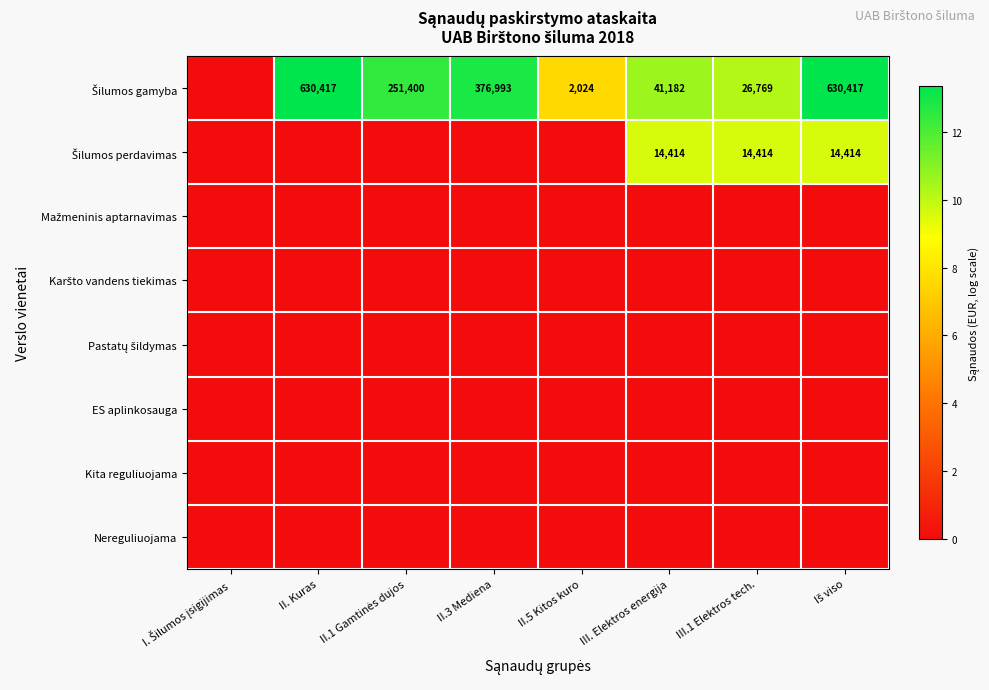

At which category does the chart reach its minimum across all series?

I. Šilumos įsigijimas